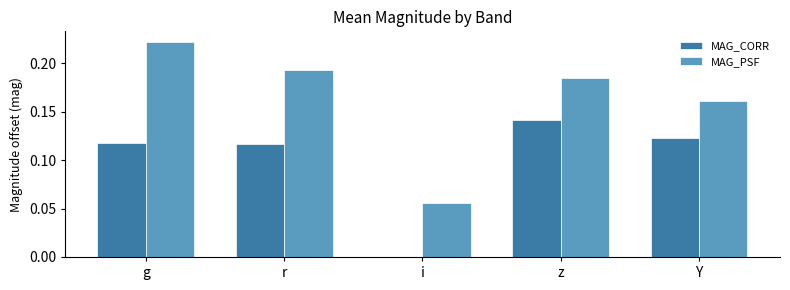

Are the bars horizontal?

No